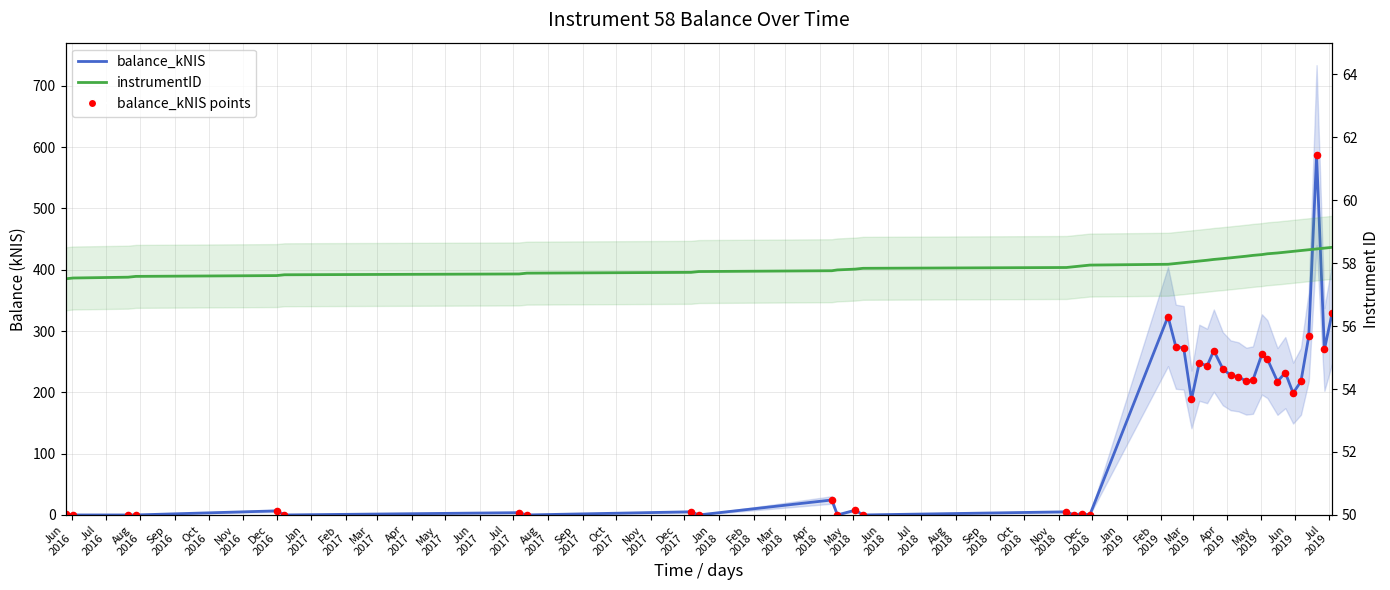

At how many categories does at least one series exceed 391?

1